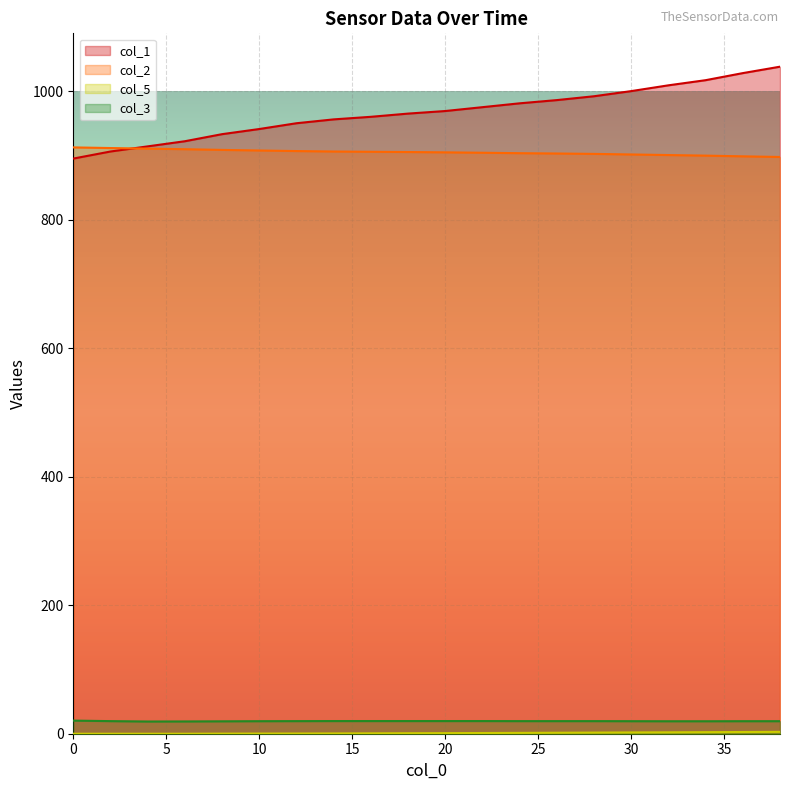

True or false: col_1 and col_5 cross at least once.

False